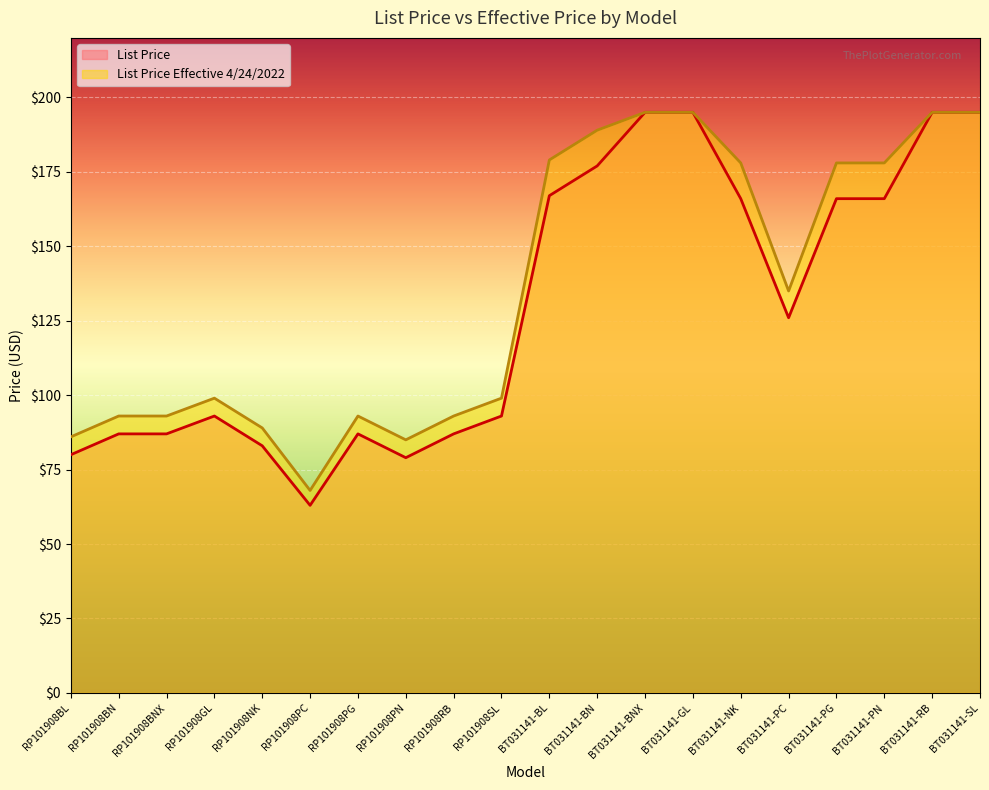

In List Price, how many points are higher than both neighbors (excluding endpoints)?

2